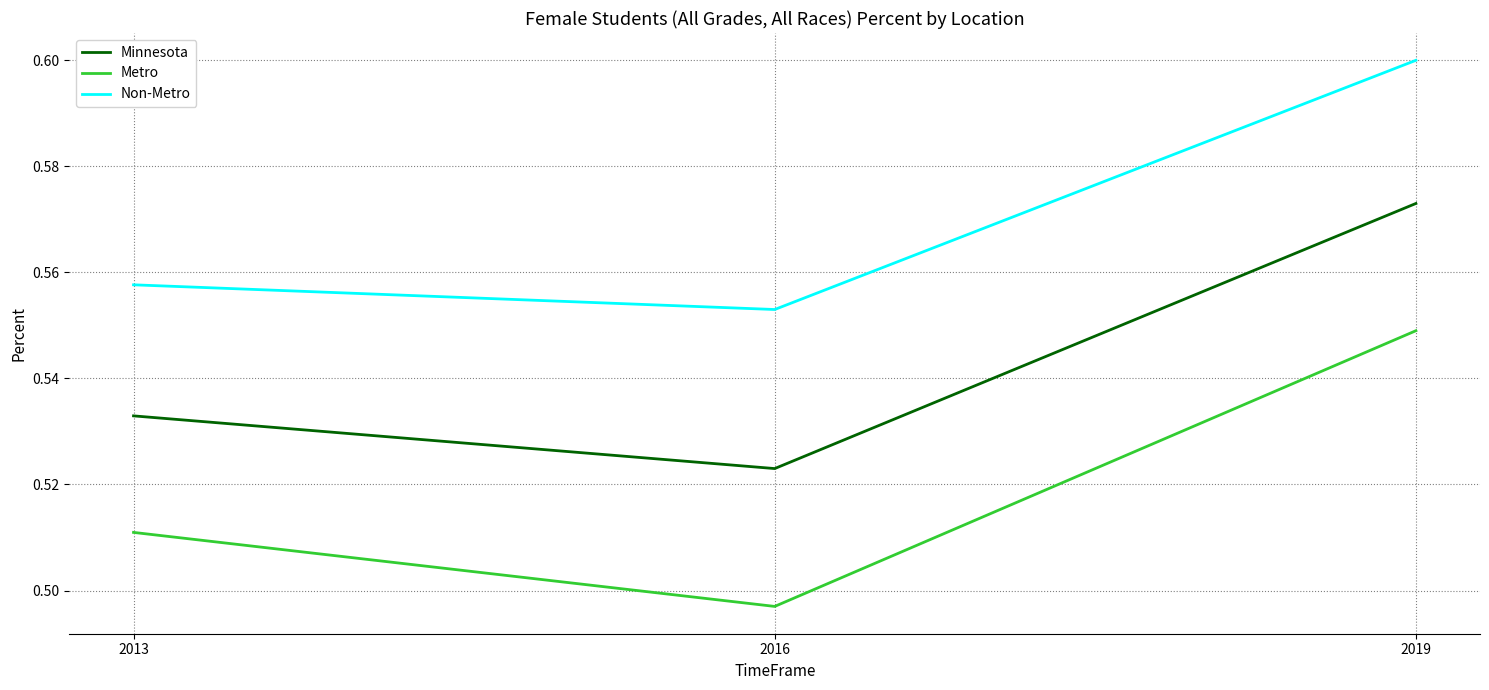

How many lines are shown in the chart?

3